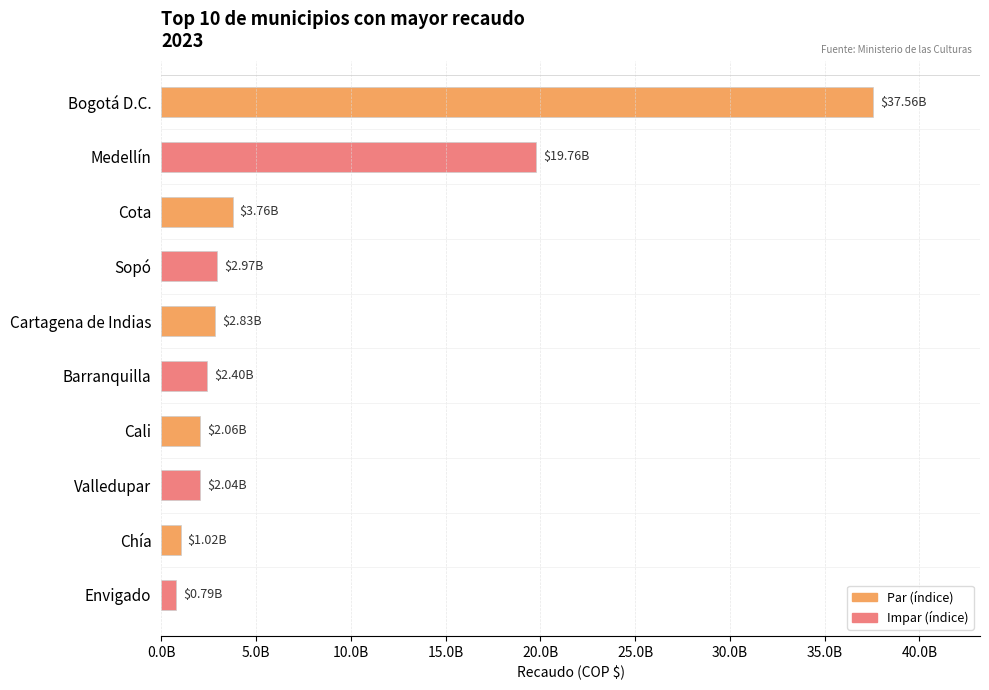

Does the chart contain any negative values?

No